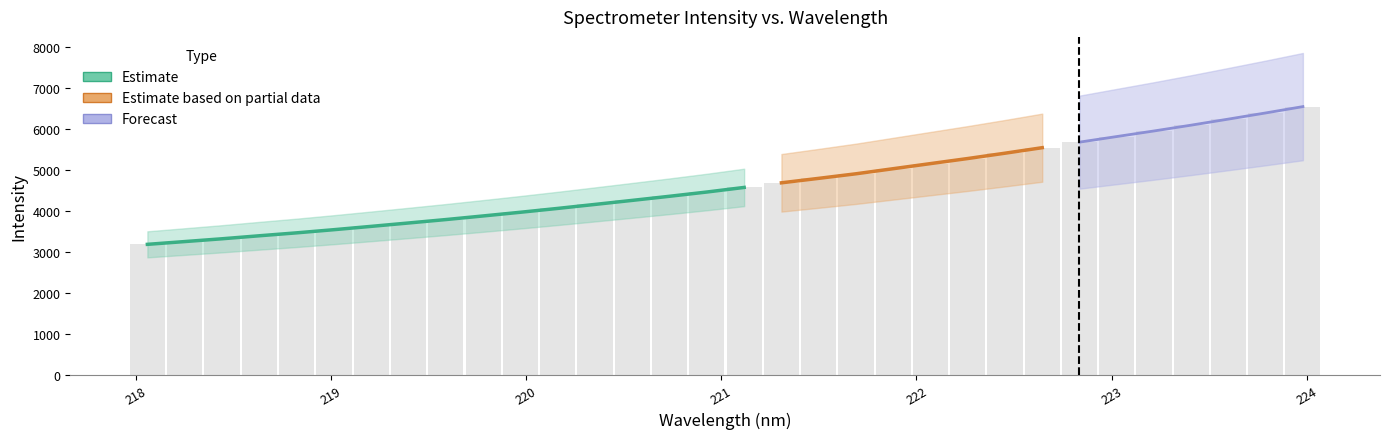

What is the label of the 20th bar from the left?

221.6902